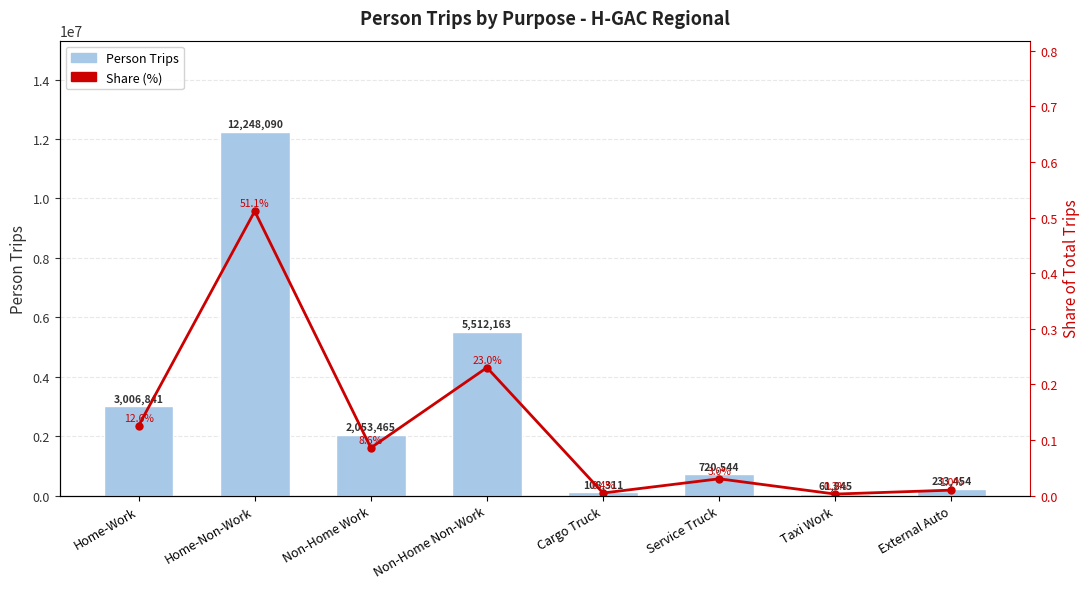

Which series changed the most between Non-Home Non-Work and Service Truck?

Person Trips